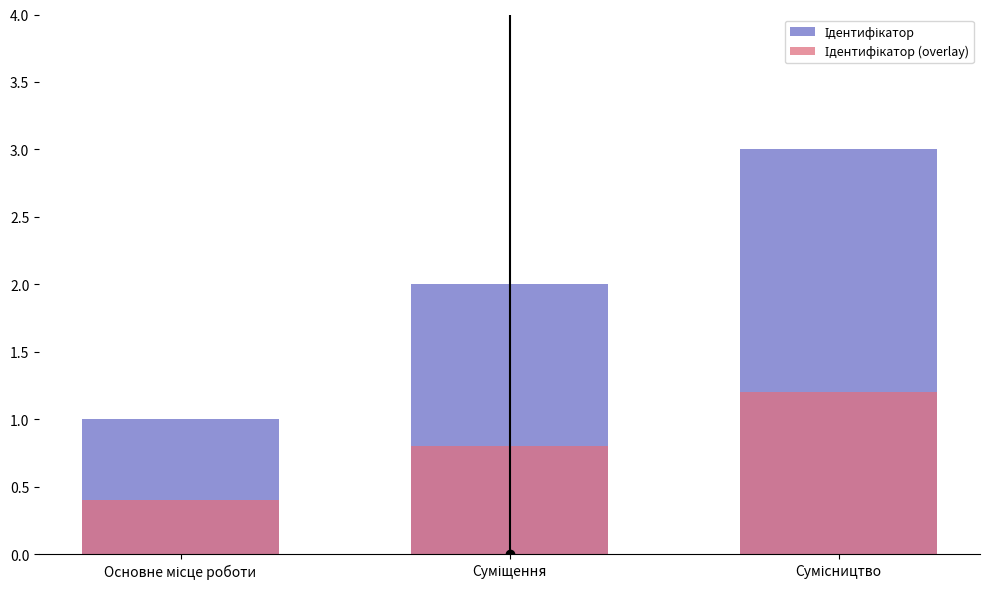

Which category has the lowest value across all series?

Основне місце роботи